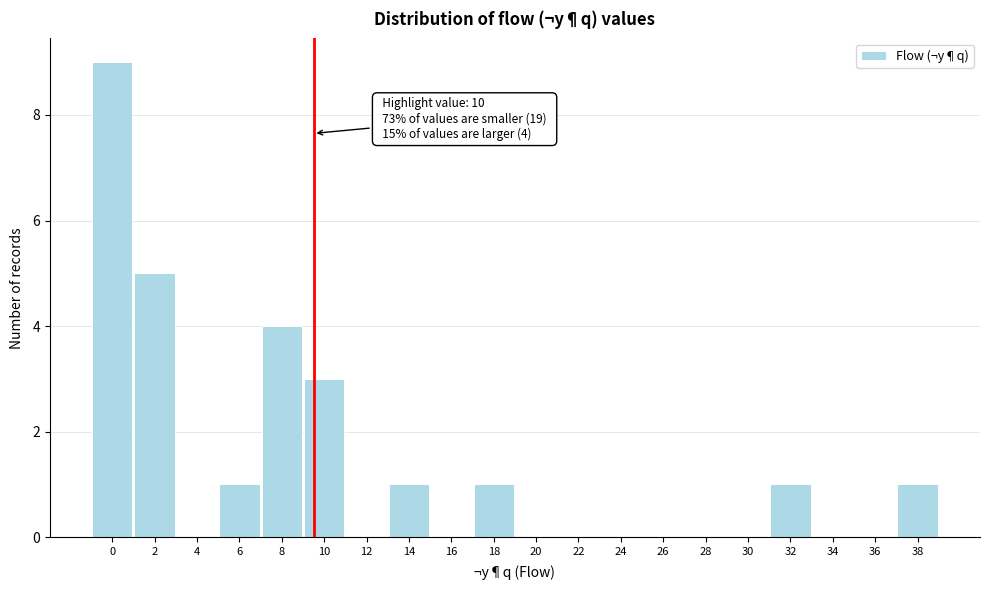

Reading left to right, extract all data points from this chart.

0=9	2=5	4=0	6=1	8=4	10=3	12=0	14=1	16=0	18=1	20=0	22=0	24=0	26=0	28=0	30=0	32=1	34=0	36=0	38=1